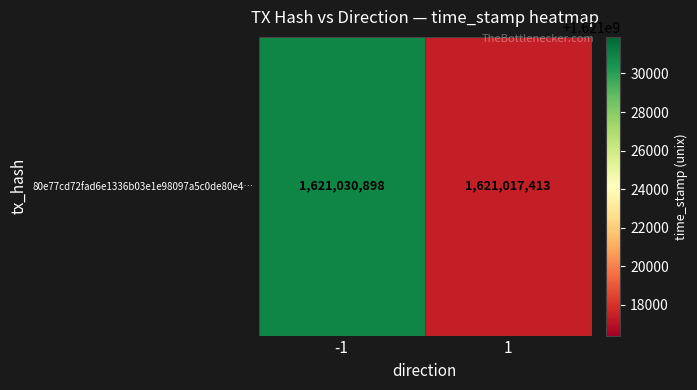

What is the minimum value shown in the chart?

1621017413